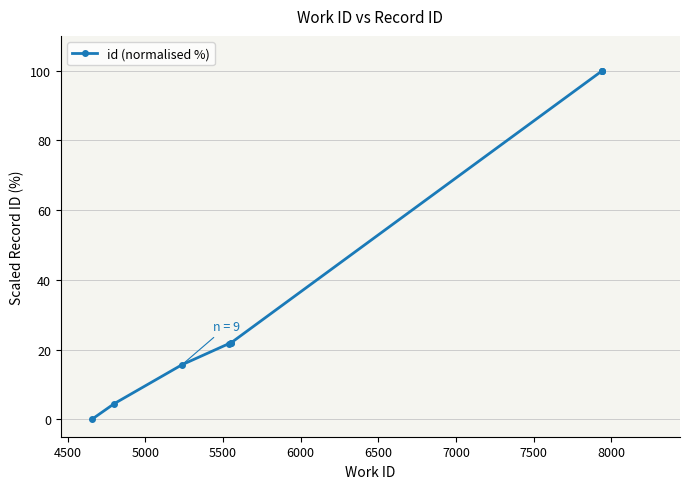

What is the value of the 9th point from the left?

100.0